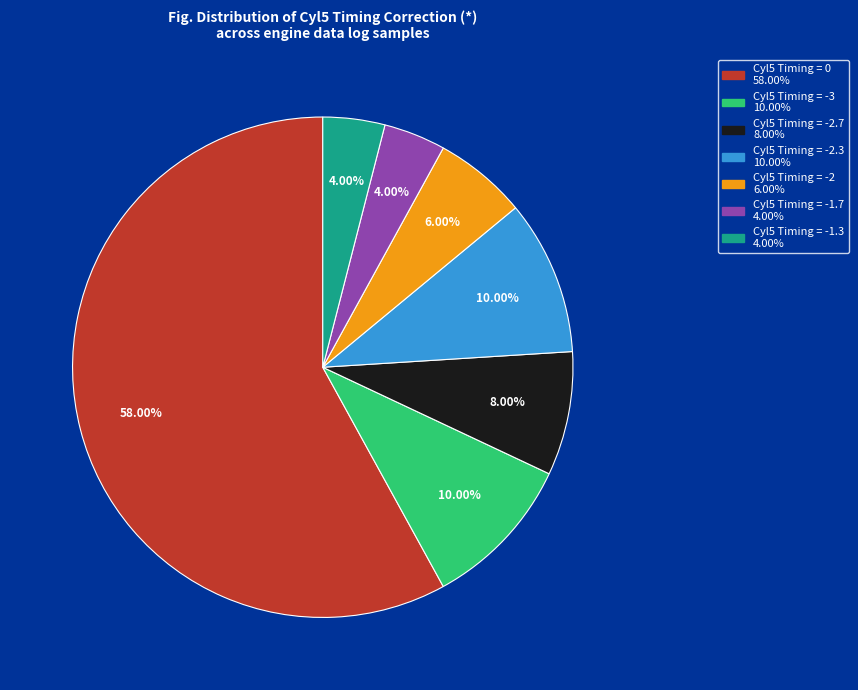

Is there a majority slice in this chart?

Yes